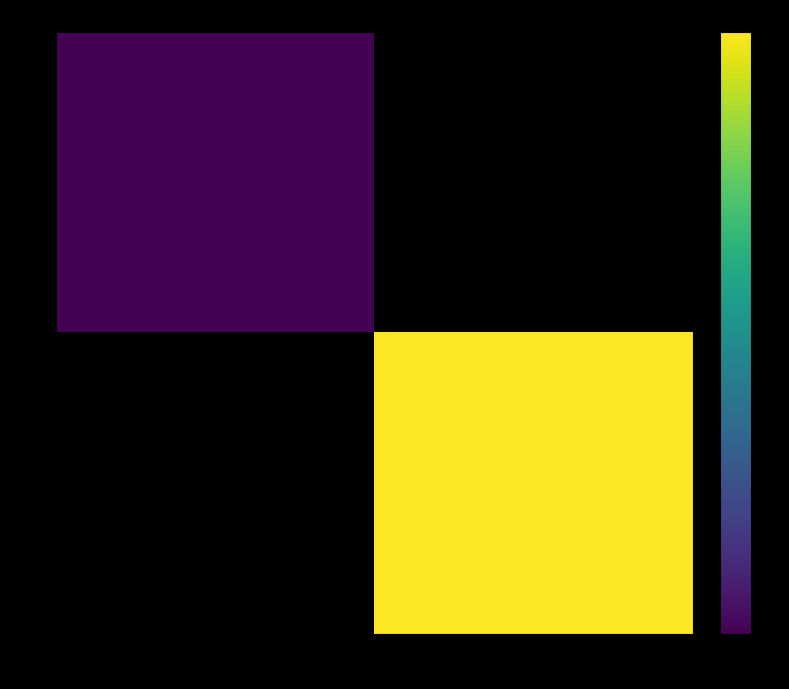

The value of 23 at 55 is 1.0. True or false?

True